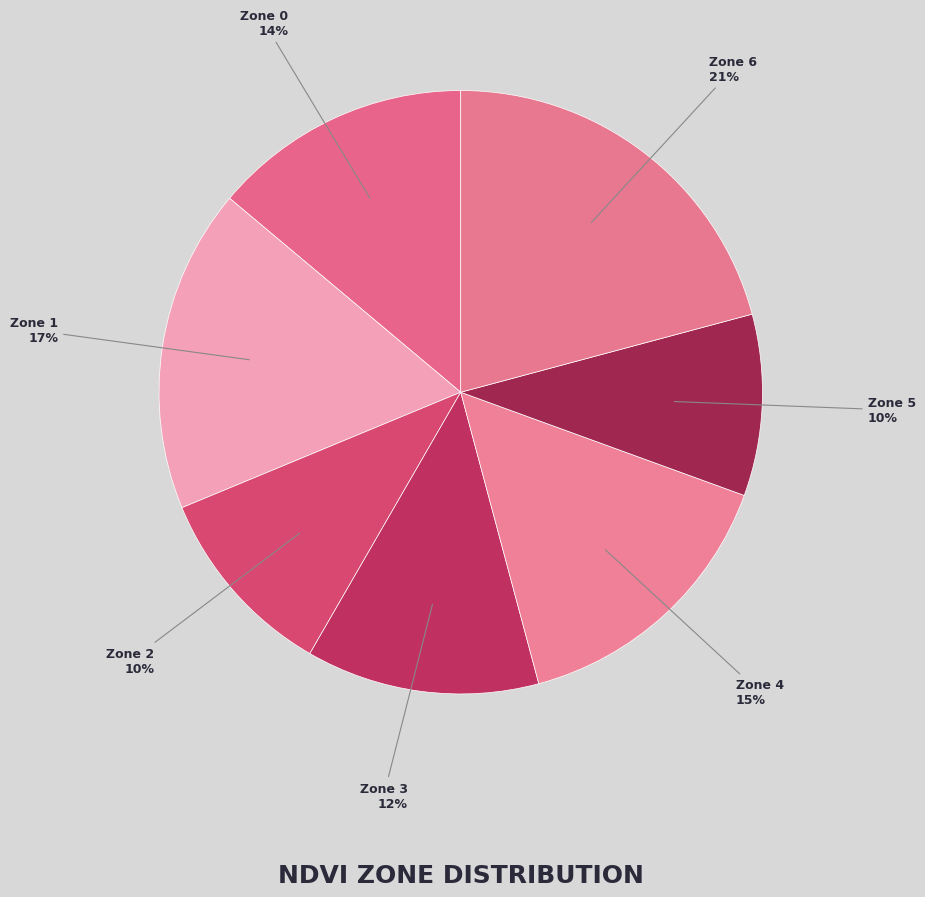

How many segments does this pie chart have?

7